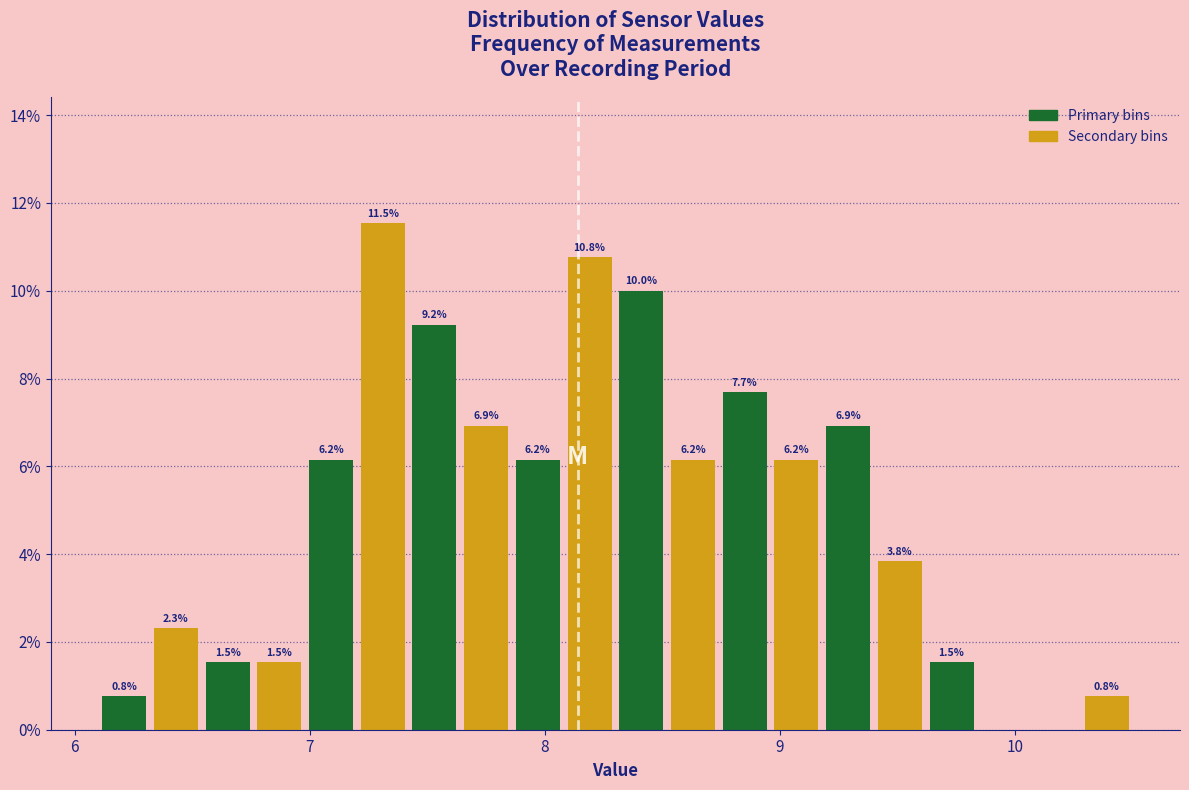

Read against the x-axis, roughly where is the centre of the tallest bar?

7.3